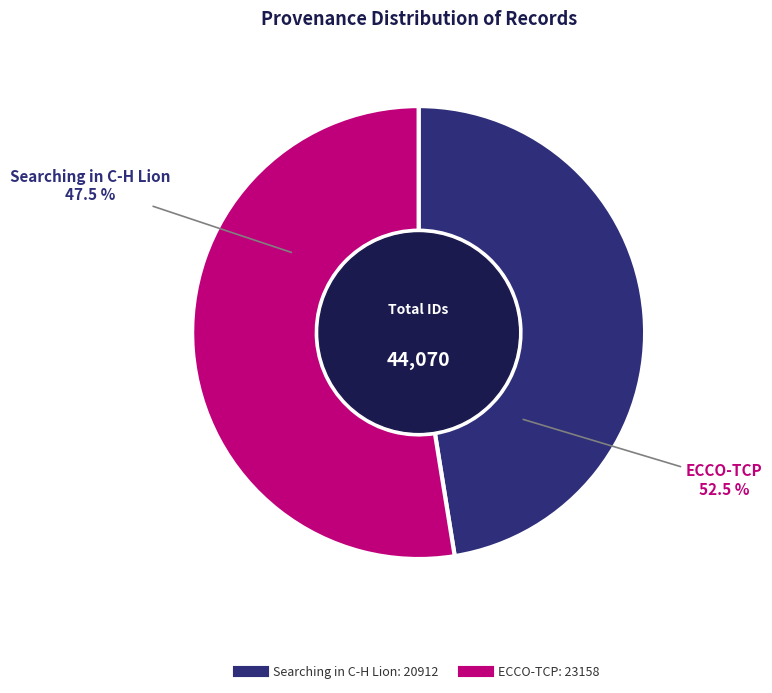

What is the change in value from Searching in C-H Lion to ECCO-TCP?

+2246